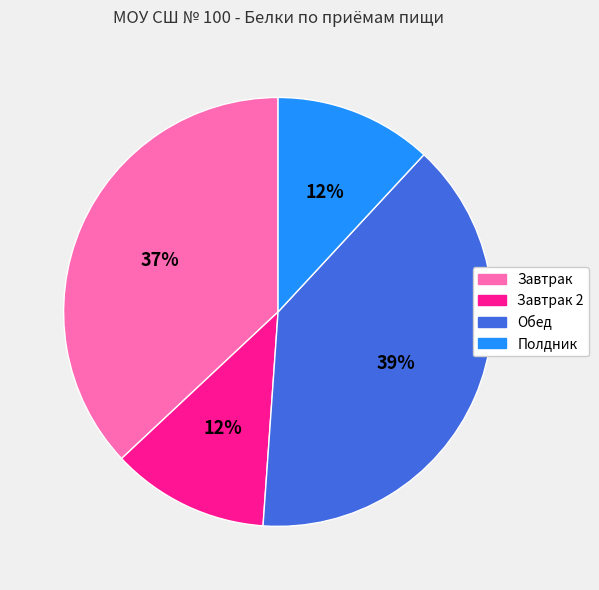

How many slices are in this pie chart?

4